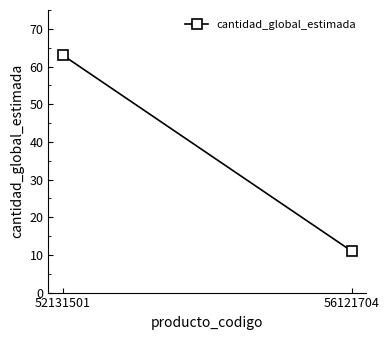

The value at 52131501 is 21. True or false?

False